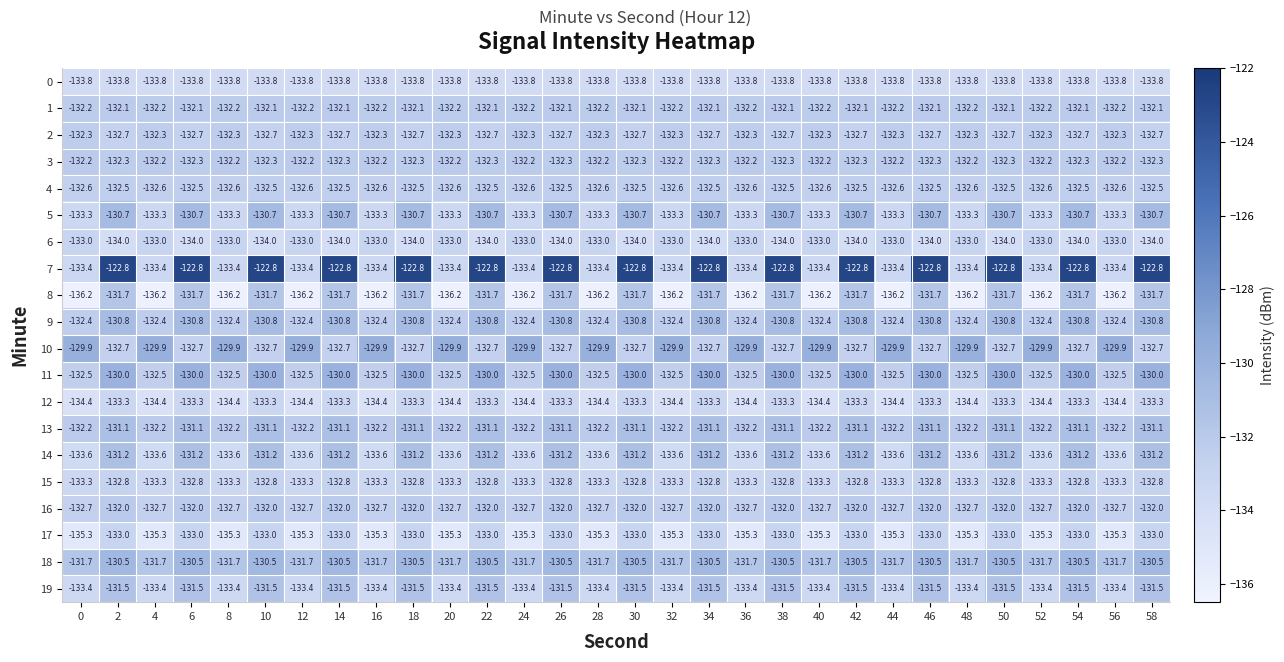

The 2 series shows -53.8 at 48. True or false?

False